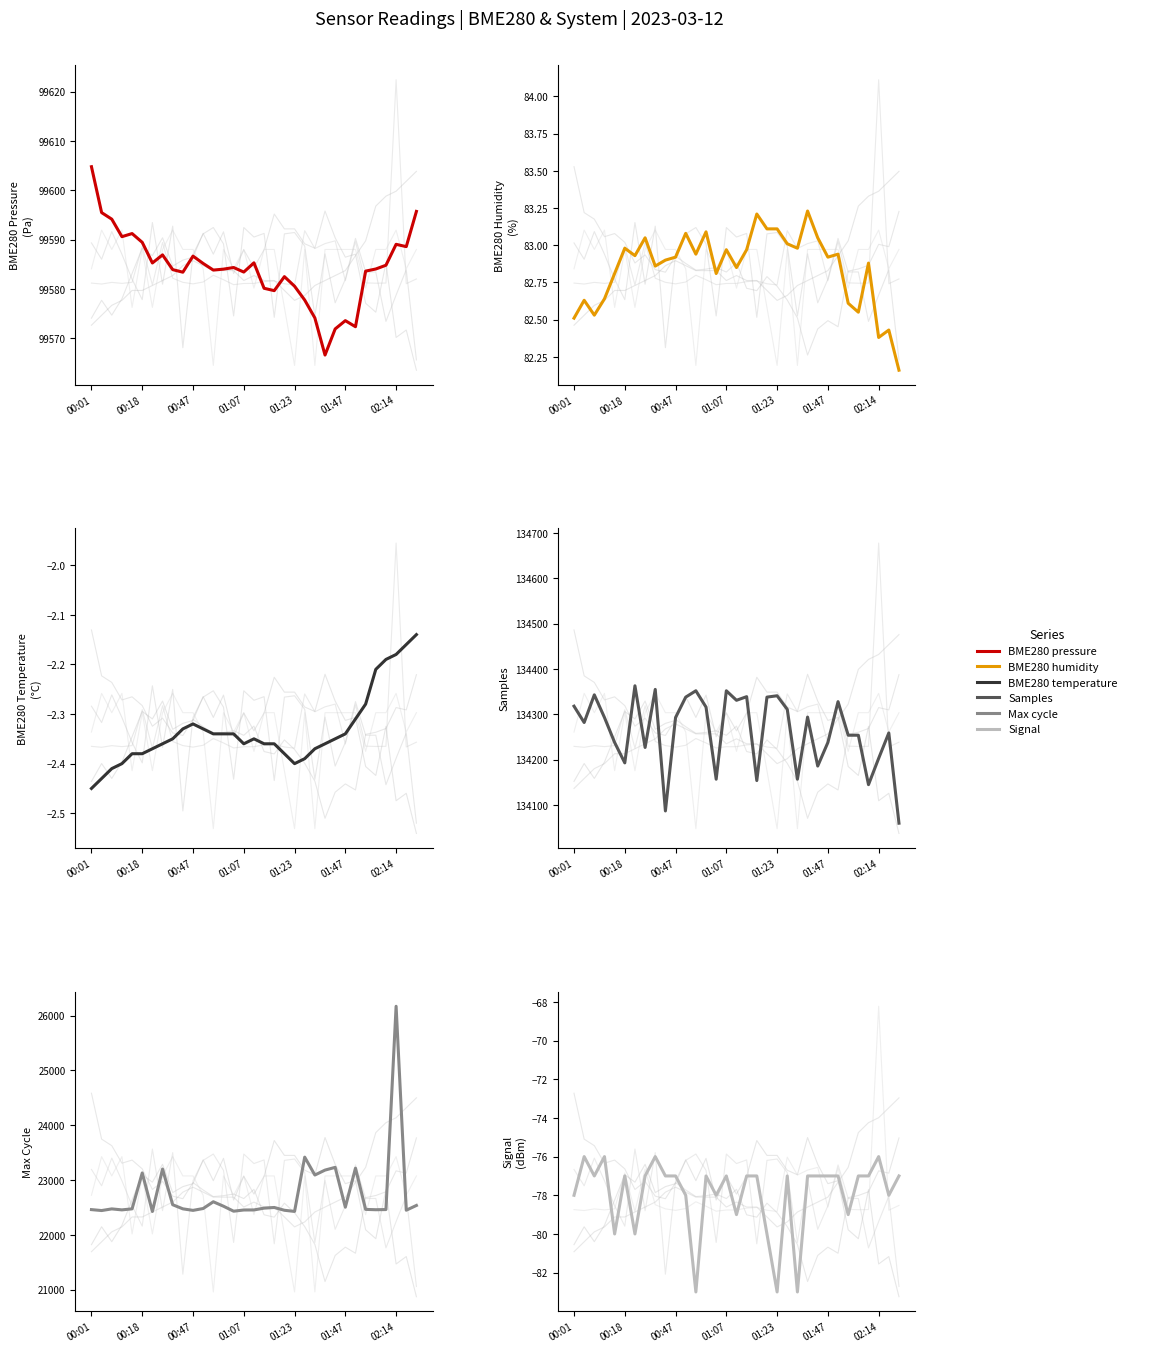

True or false: Samples and Signal cross at least once.

False